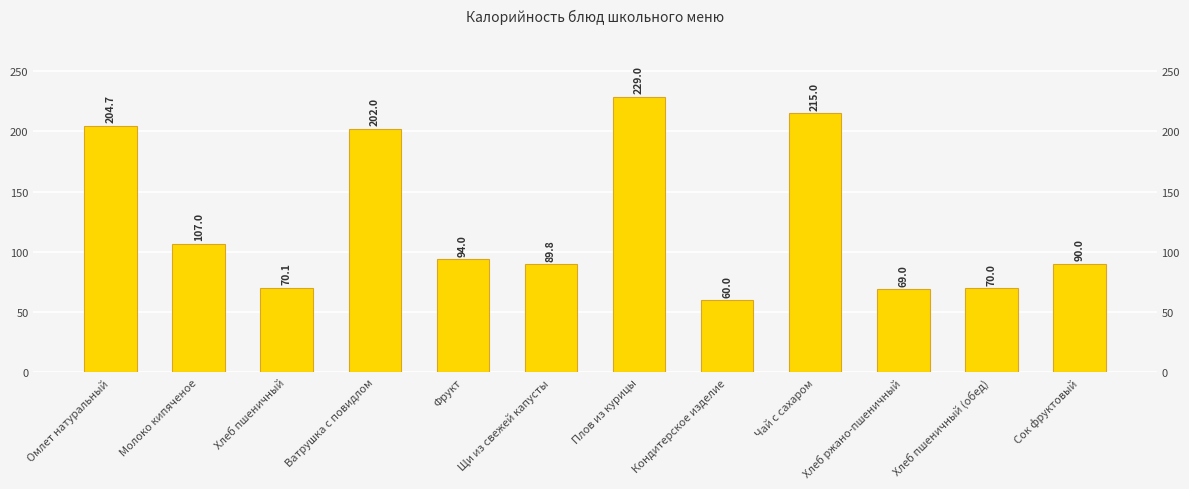

Reading left to right, extract all data points from this chart.

204.7	107.0	70.1	202.0	94.0	89.8	229.0	60.0	215.0	69.0	70.0	90.0